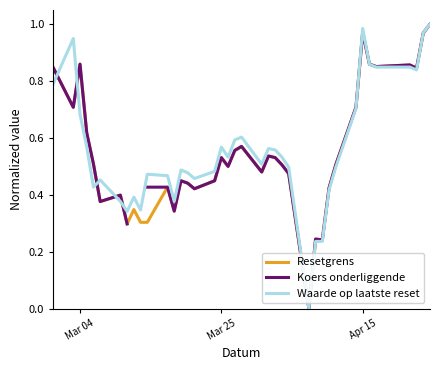

How many intersections are there between Waarde op laatste reset and Koers onderliggende?

8